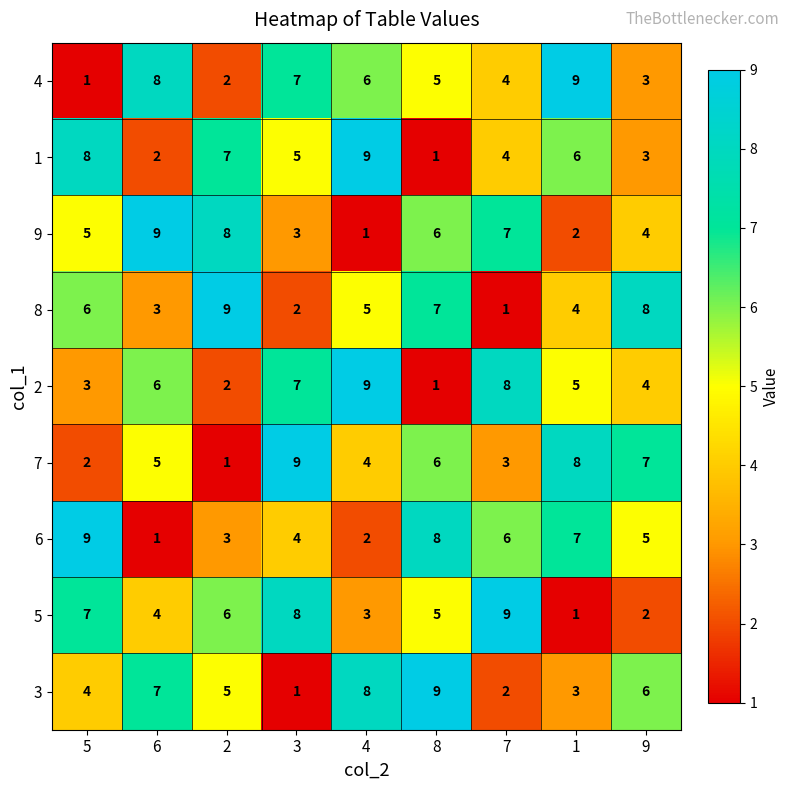

At which category is the sum across all series the highest?

8